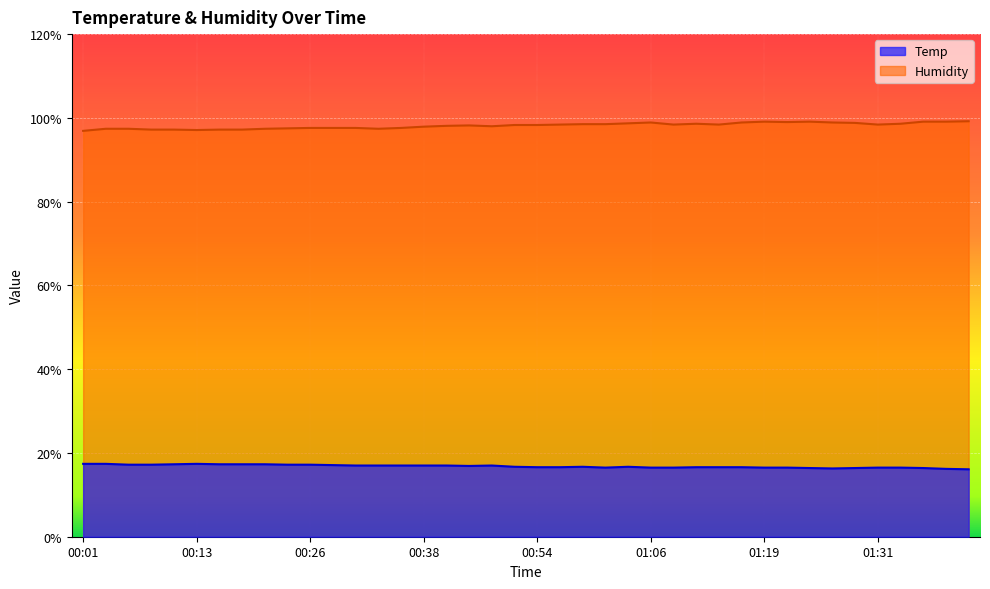

The value of Temp at 00:11 is 31.1. True or false?

False